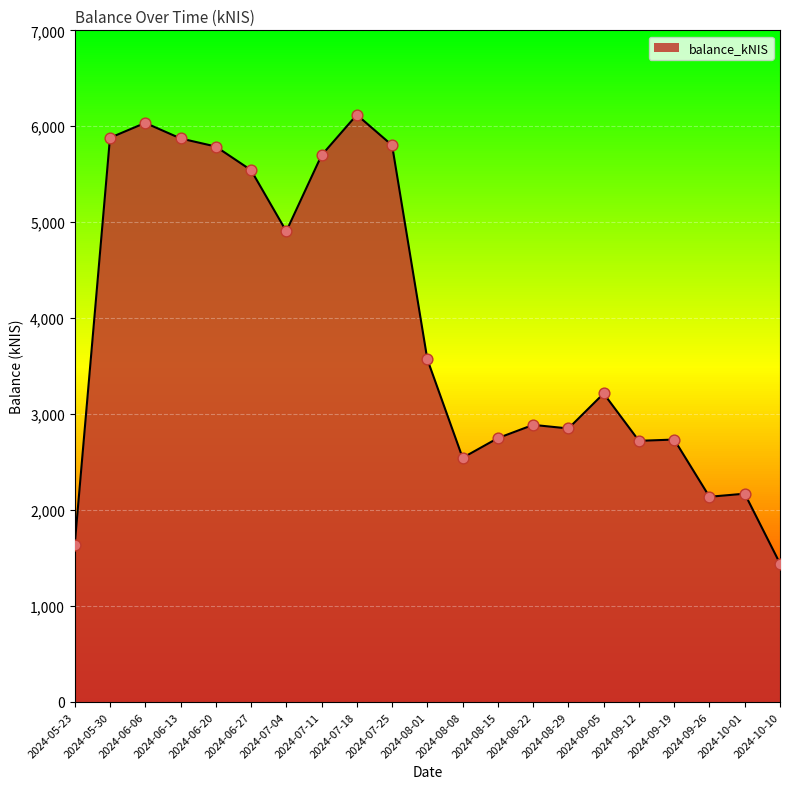

What is the change in value from 2024-07-04 to 2024-08-15?

-2155.7